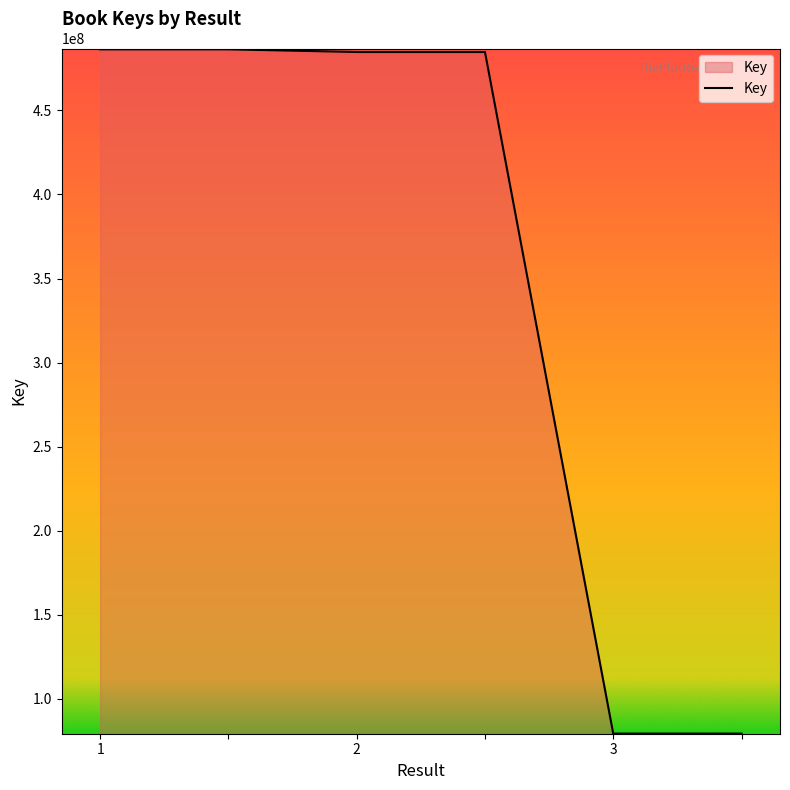

What is the maximum value shown in the chart?

486301329